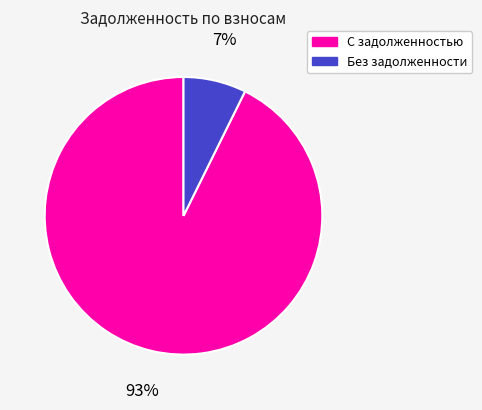

How many slices are in this pie chart?

2